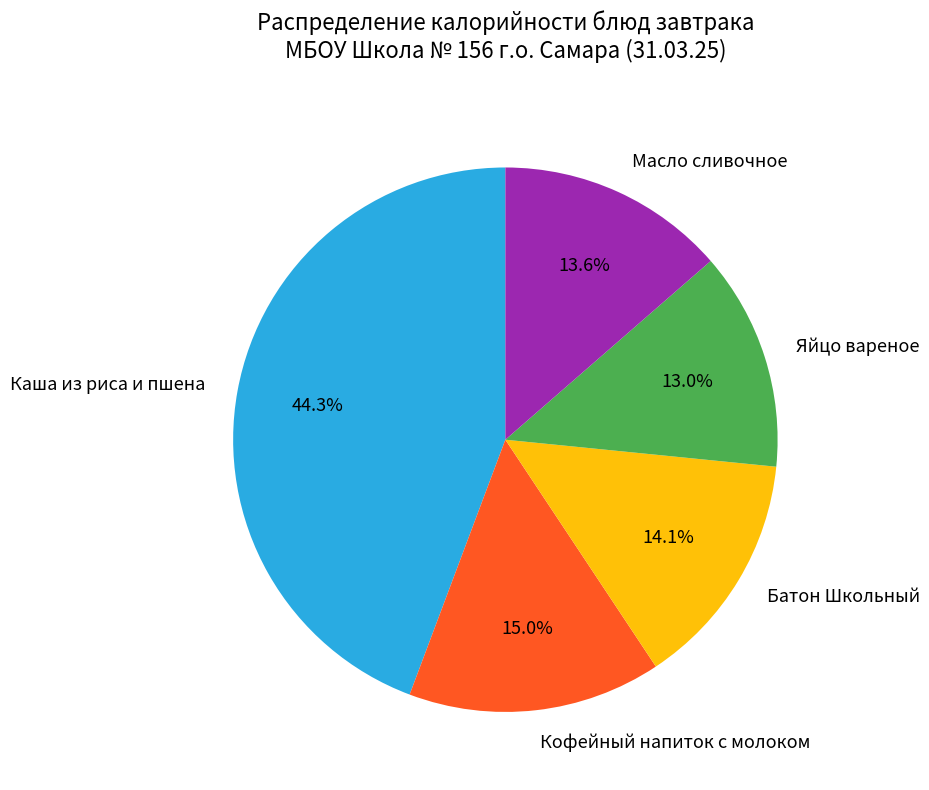

What is the smallest slice in the pie chart?

Яйцо вареное